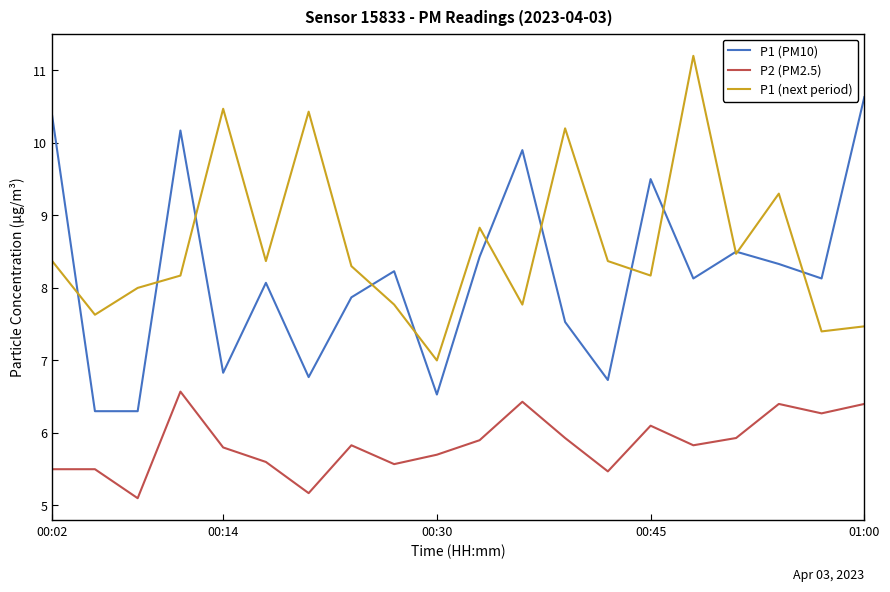

True or false: P1 (PM10) and P2 (PM2.5) intersect in this chart.

False